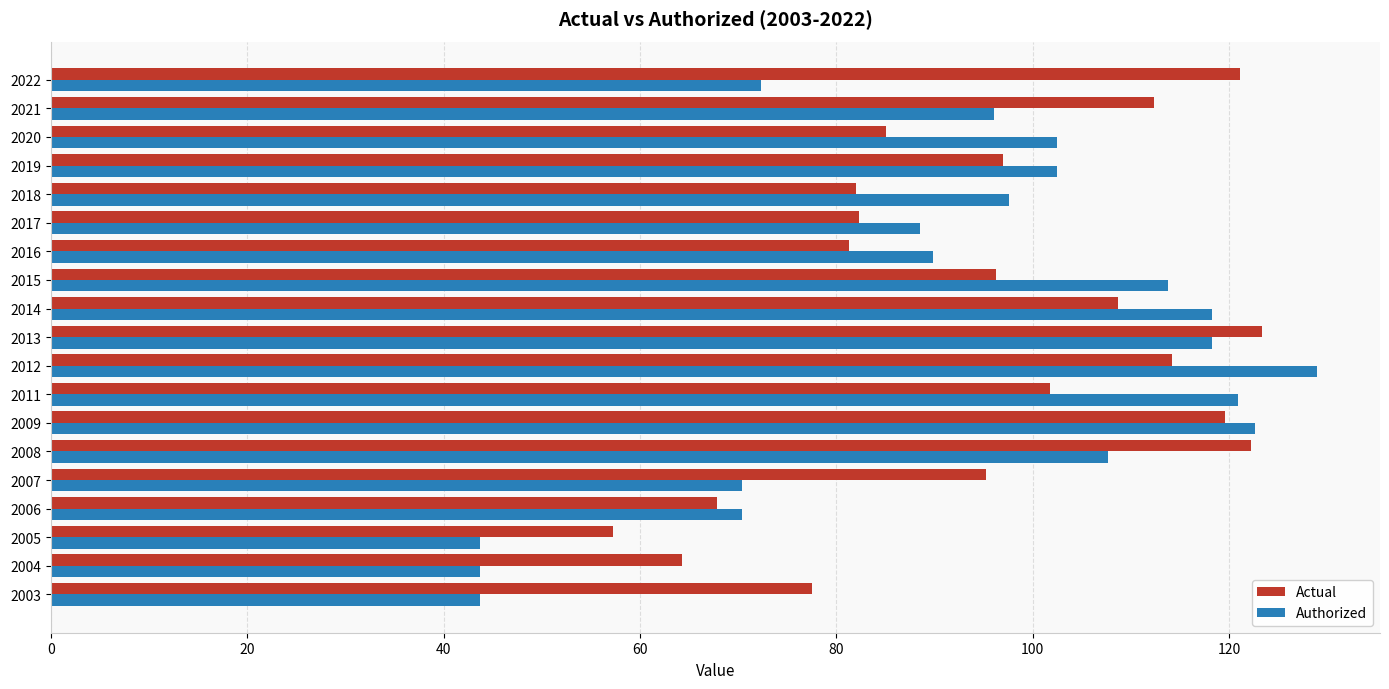

Which series has the widest spread of values?

Authorized